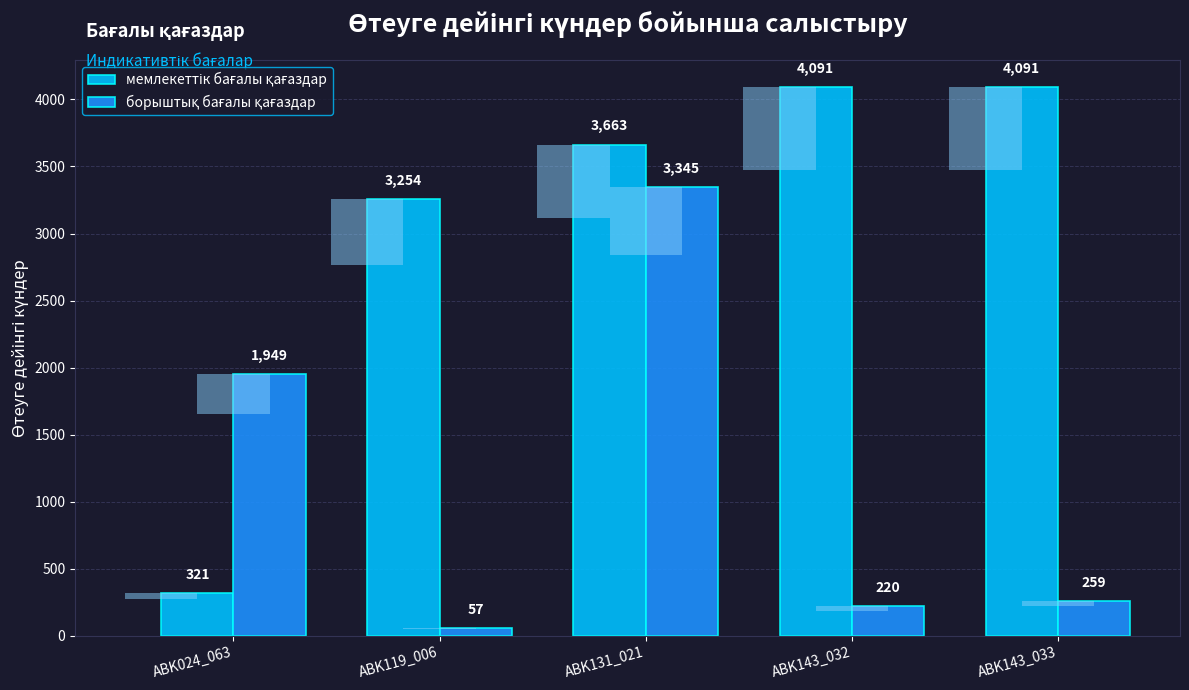

Is it true that борыштық бағалы қағаздар equals 259 at ABK143_033?

True